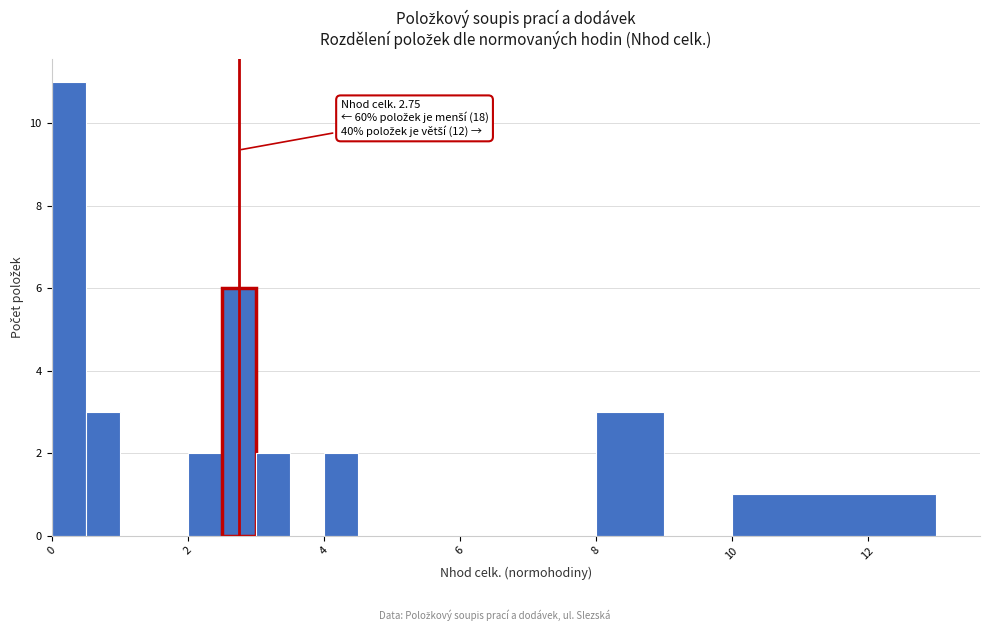

Read against the x-axis, roughly where is the centre of the tallest bar?

0.2